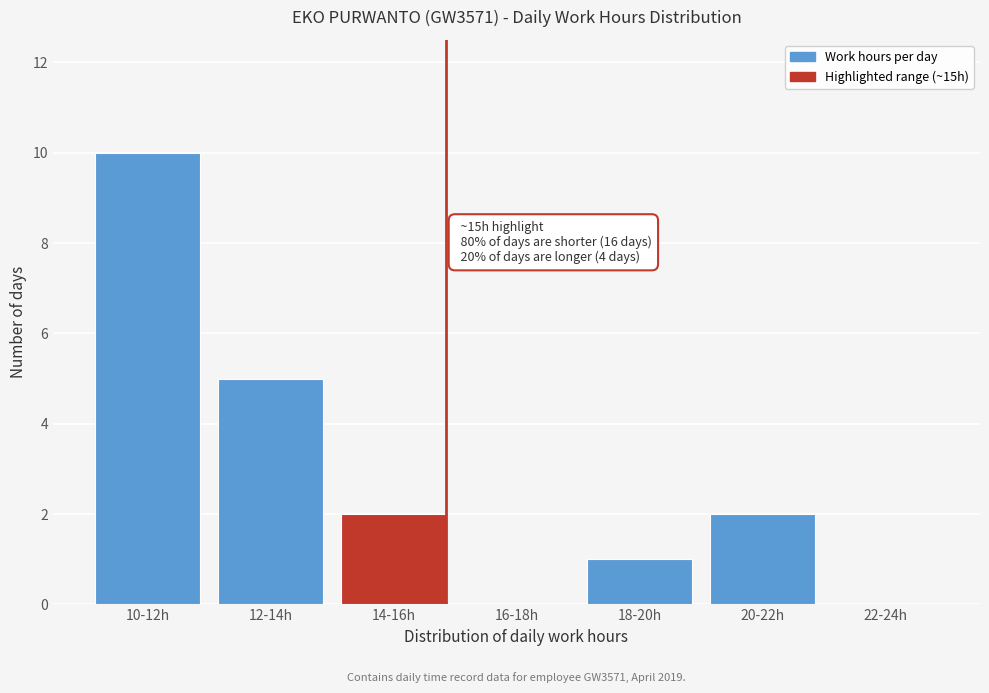

Reading left to right, transcribe all the data shown in this chart.

10-12h=10	12-14h=5	14-16h=2	16-18h=0	18-20h=1	20-22h=2	22-24h=0